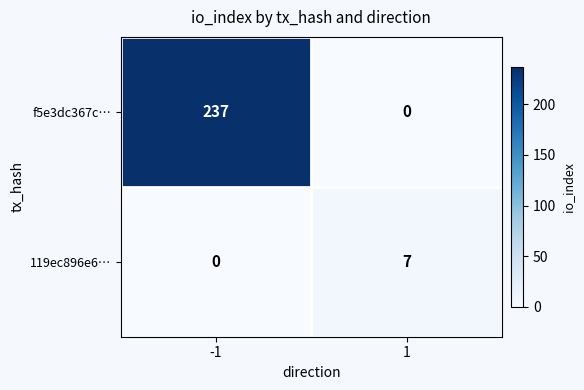

What is the total value across all series at -1?

237